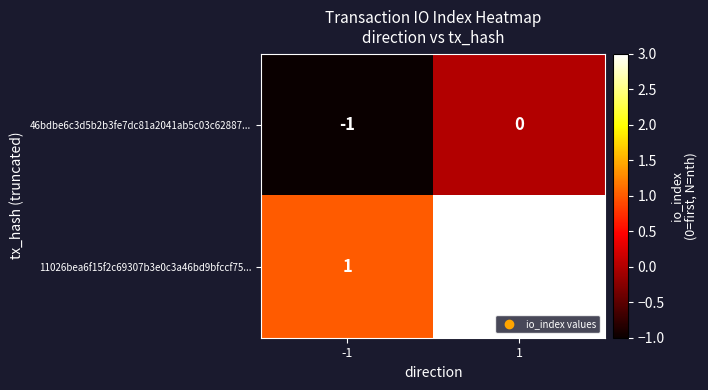

Rank the series by their maximum value, from lowest to highest.

46bdbe6c3d5b2b3fe7dc81a2041ab5c03c62887..., 11026bea6f15f2c69307b3e0c3a46bd9bfccf75...